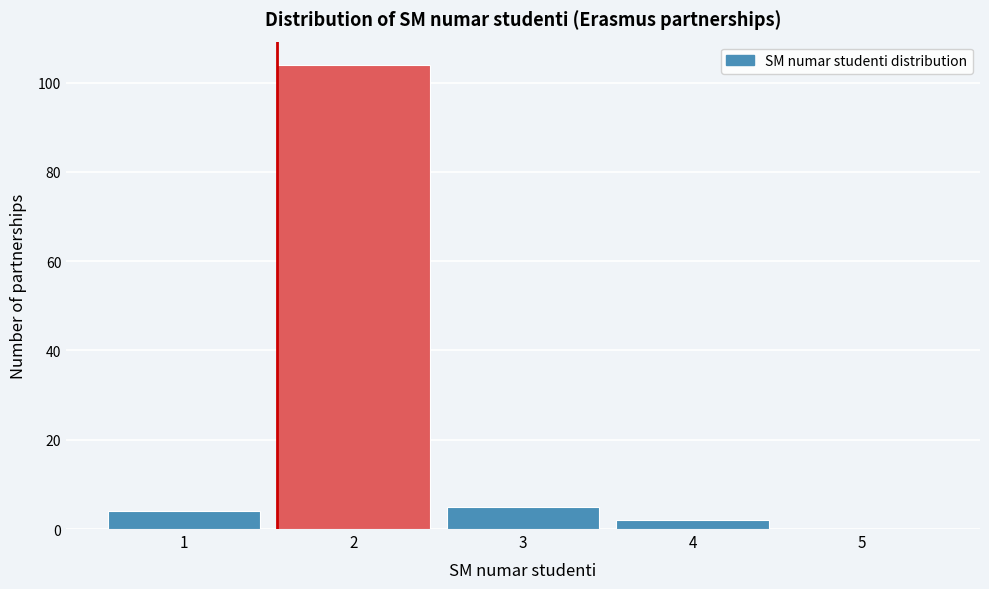

Reading right to left, list all the values displayed in this chart.

5=0	4=2	3=5	2=104	1=4